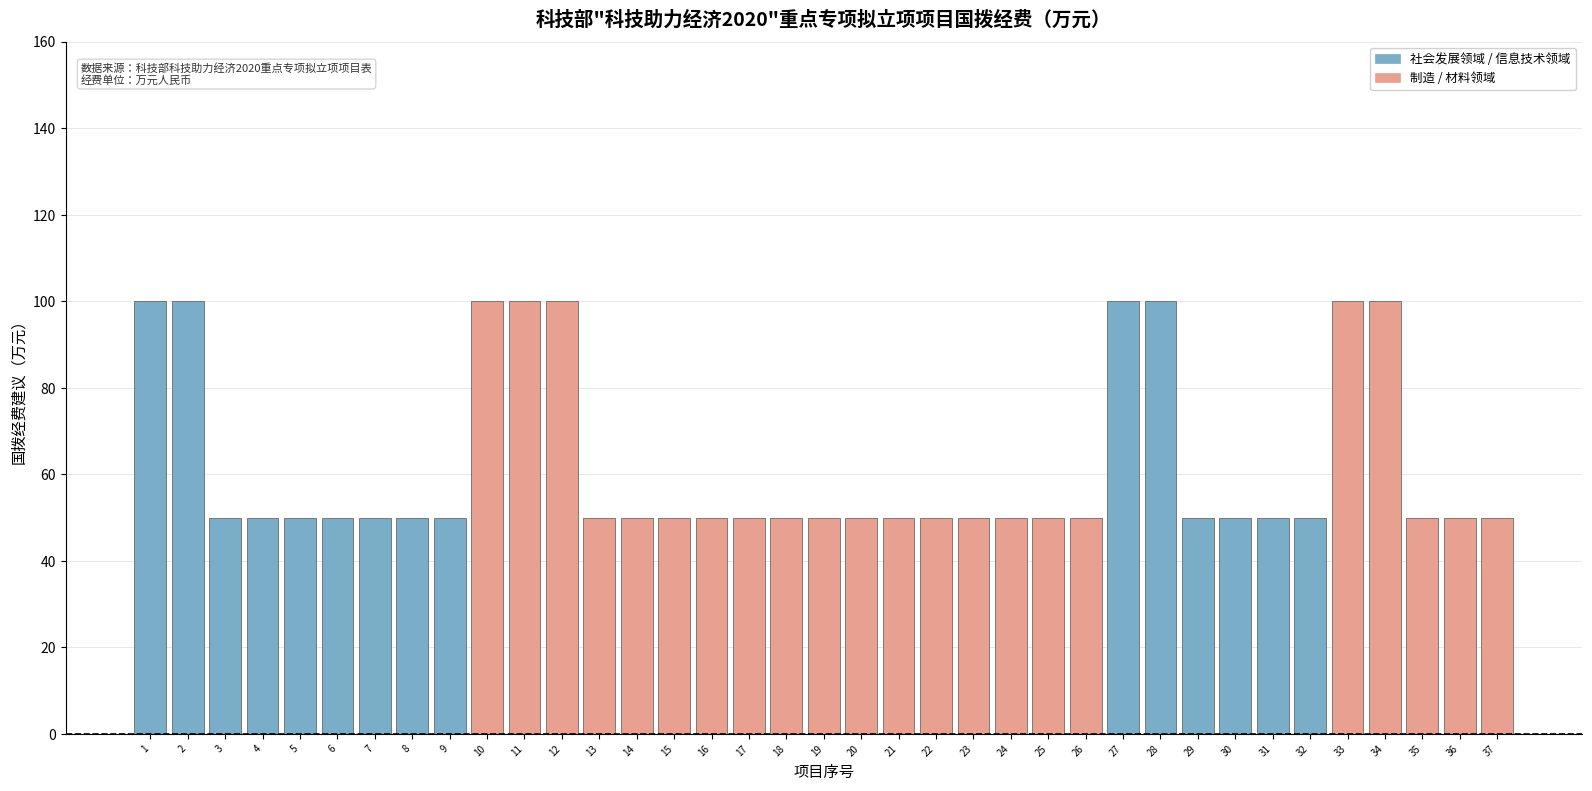

Reading left to right, transcribe all the data shown in this chart.

1=100	2=100	3=50	4=50	5=50	6=50	7=50	8=50	9=50	10=100	11=100	12=100	13=50	14=50	15=50	16=50	17=50	18=50	19=50	20=50	21=50	22=50	23=50	24=50	25=50	26=50	27=100	28=100	29=50	30=50	31=50	32=50	33=100	34=100	35=50	36=50	37=50